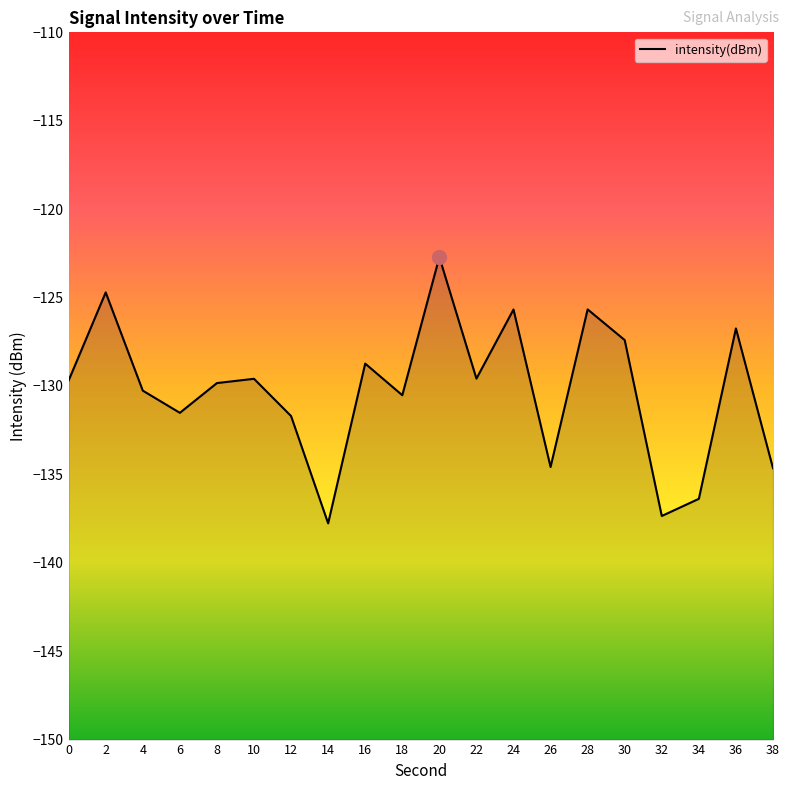

At which category does the data reach its first local peak?

2